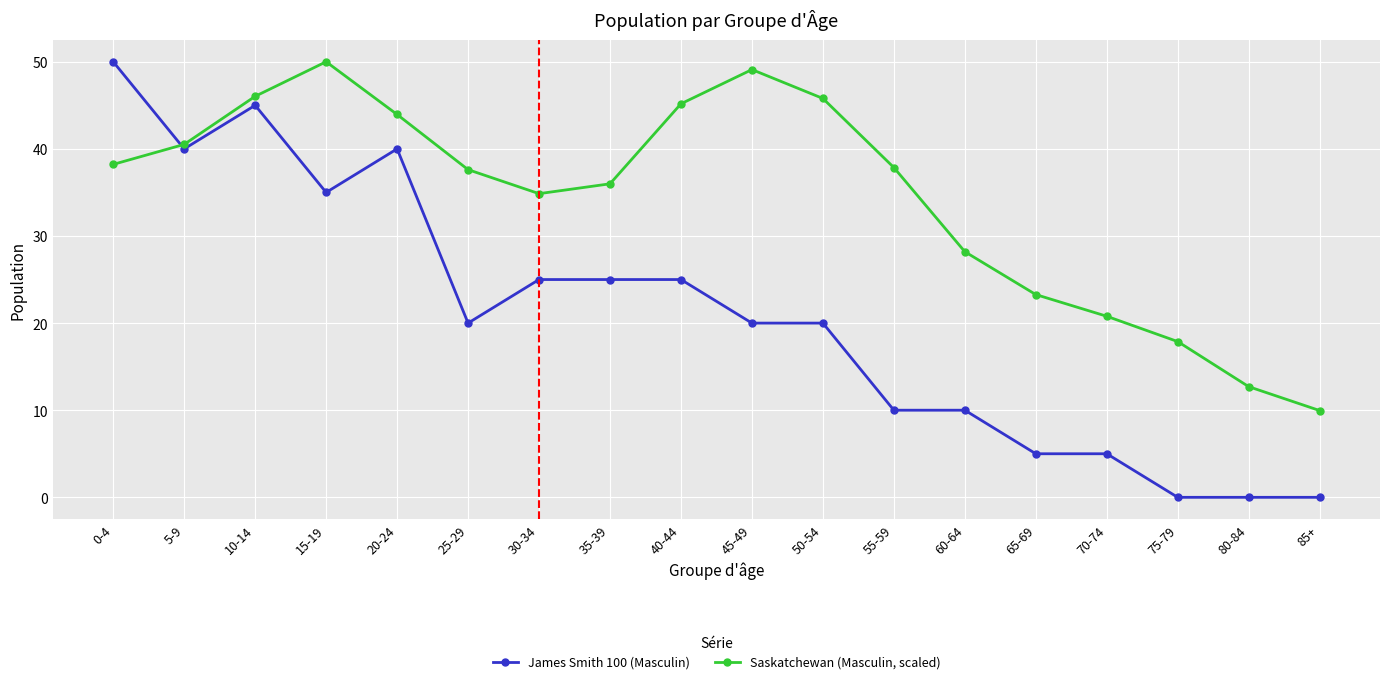

Which series has the largest range (max minus min)?

James Smith 100 (Masculin)